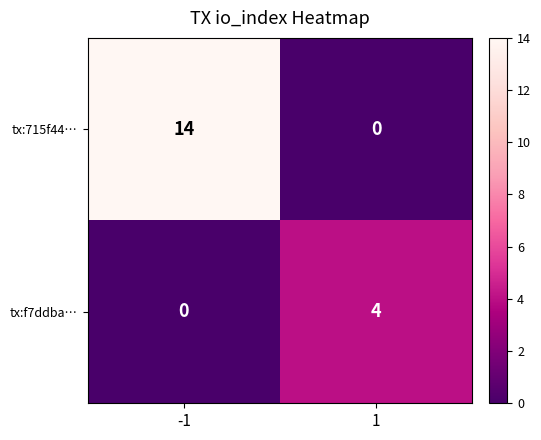

Rank the series by their maximum value, from highest to lowest.

tx:715f44…, tx:f7ddba…